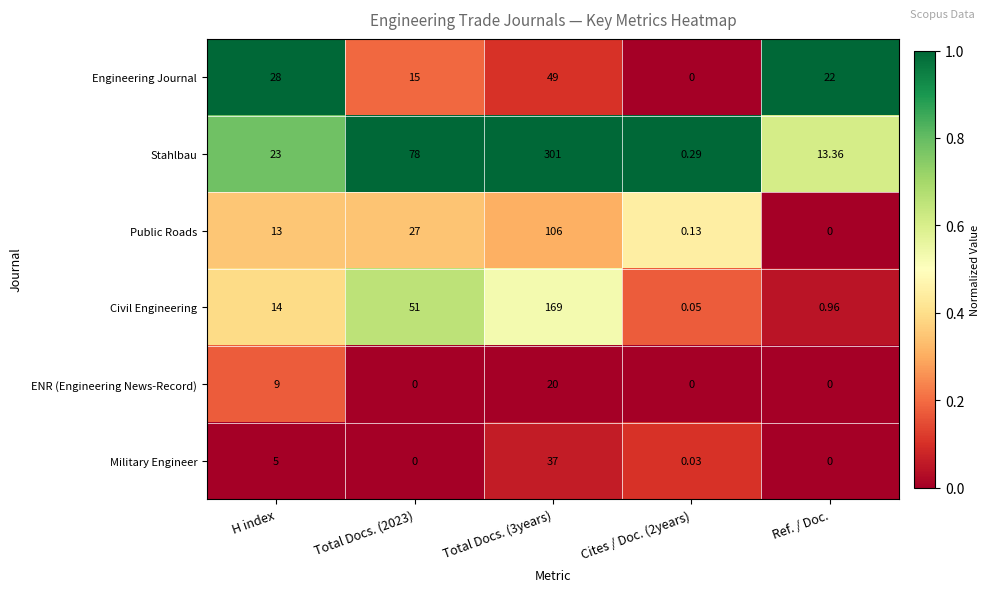

Rank the series at Total Docs. (3years) from highest to lowest value.

Stahlbau, Civil Engineering, Public Roads, Engineering Journal, Military Engineer, ENR (Engineering News-Record)